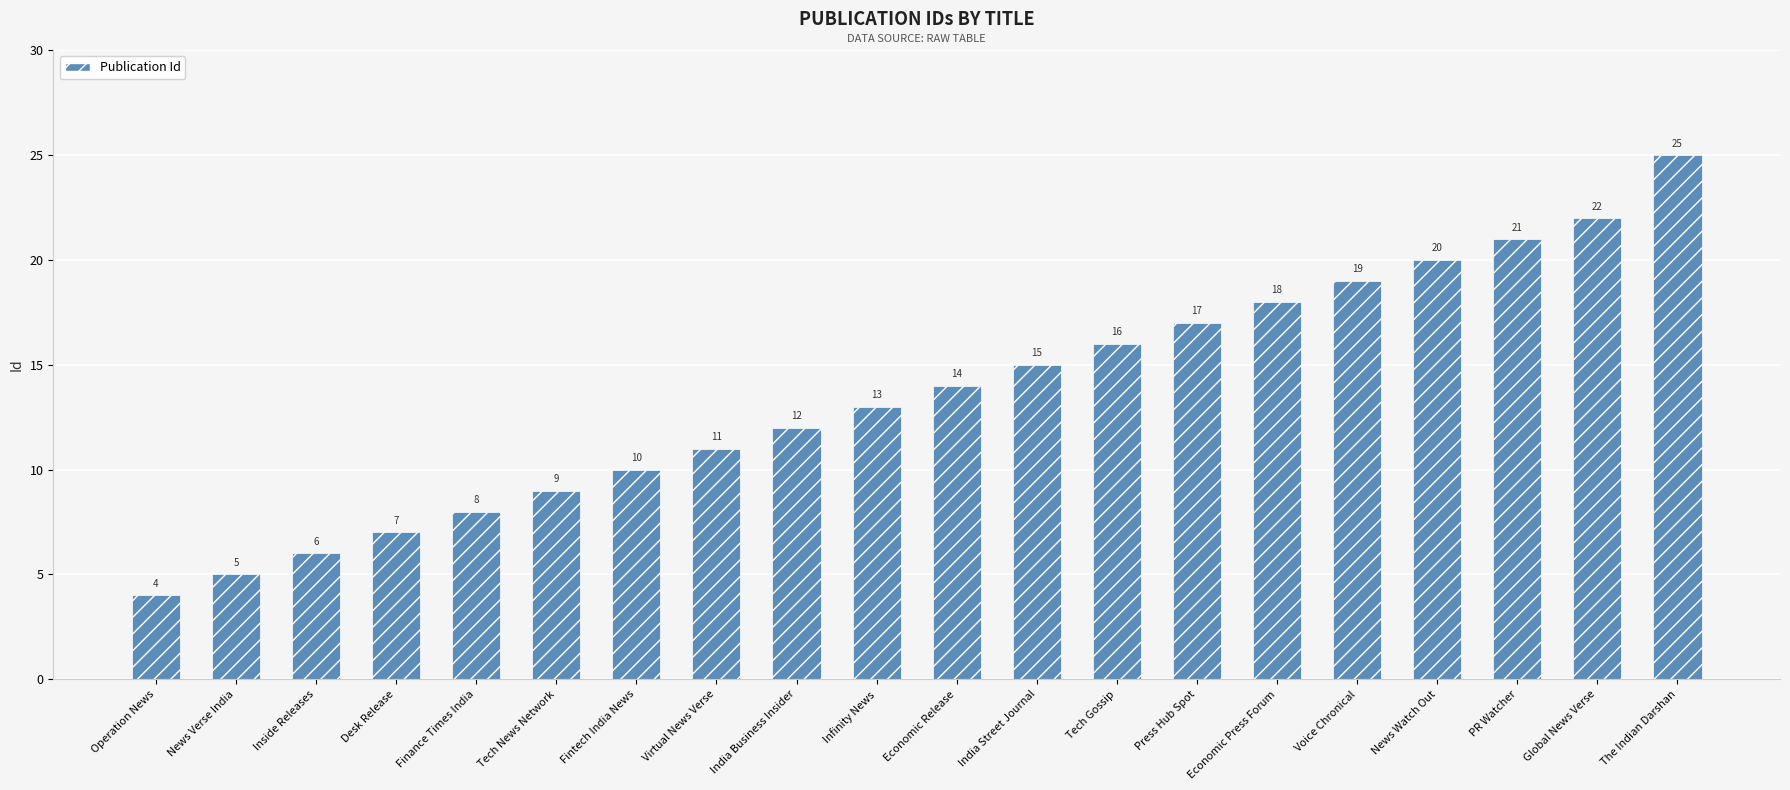

What is the difference between the values at News Watch Out and Economic Release?

6